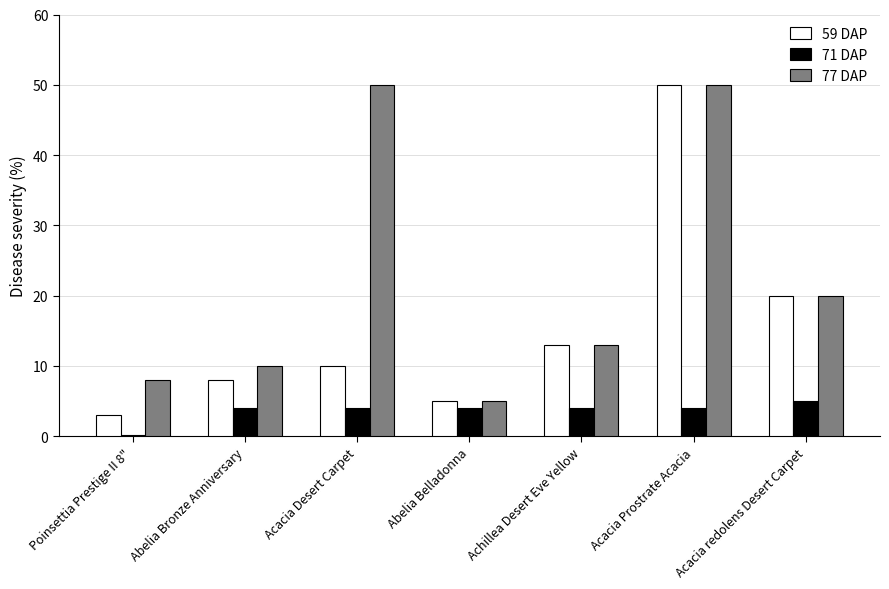

List the series in order of their overall mean, lowest first.

71 DAP, 59 DAP, 77 DAP